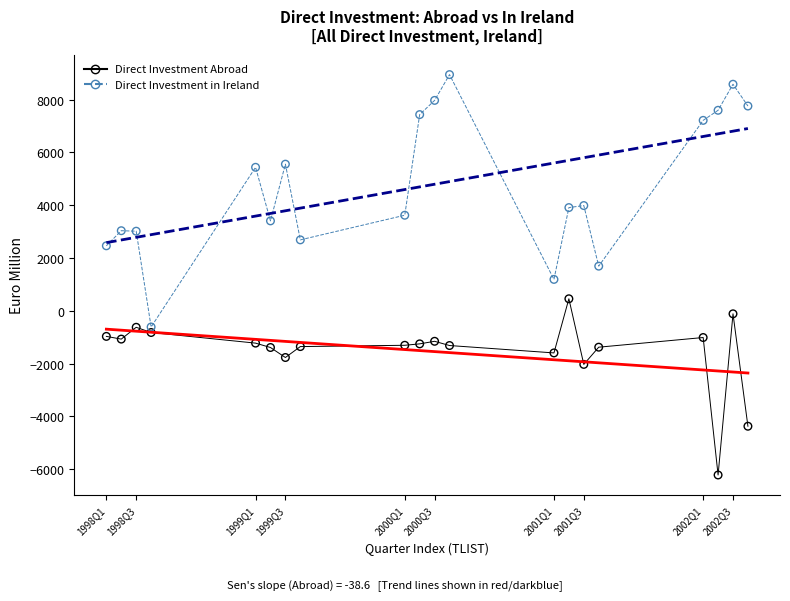

What are all the series names shown in the legend?

Direct Investment Abroad, Direct Investment in Ireland